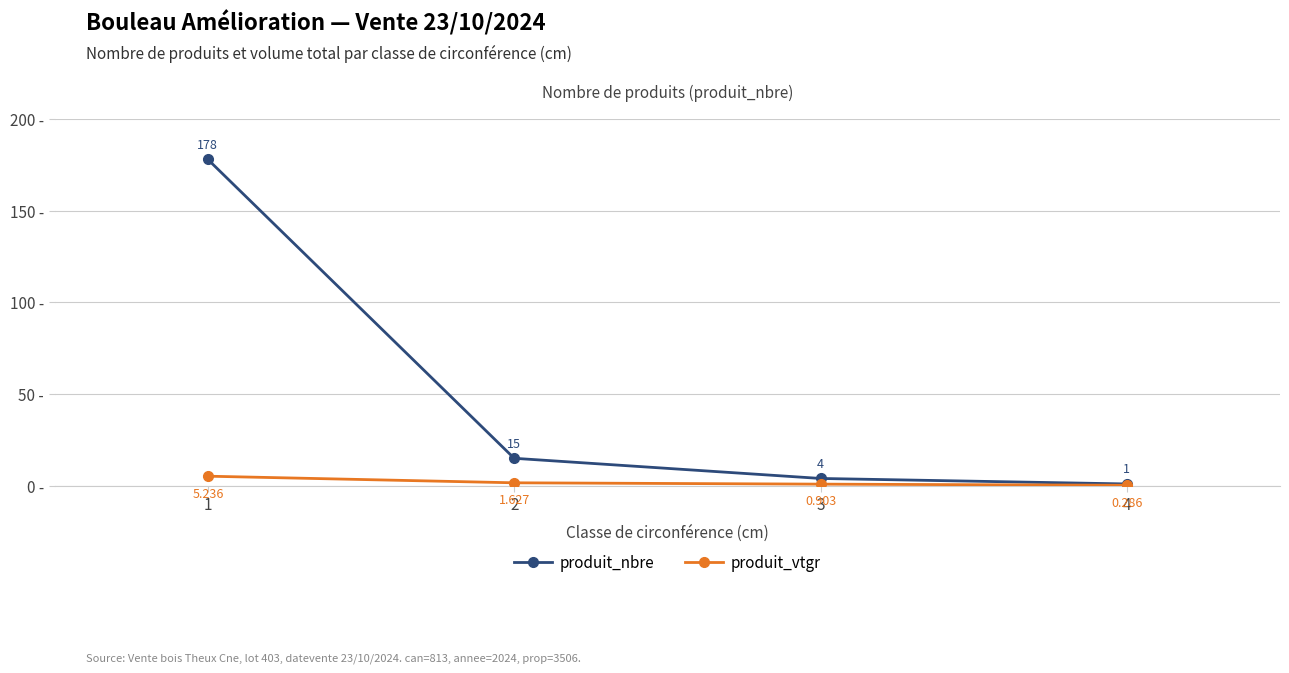

At which label does produit_nbre reach its minimum?

4